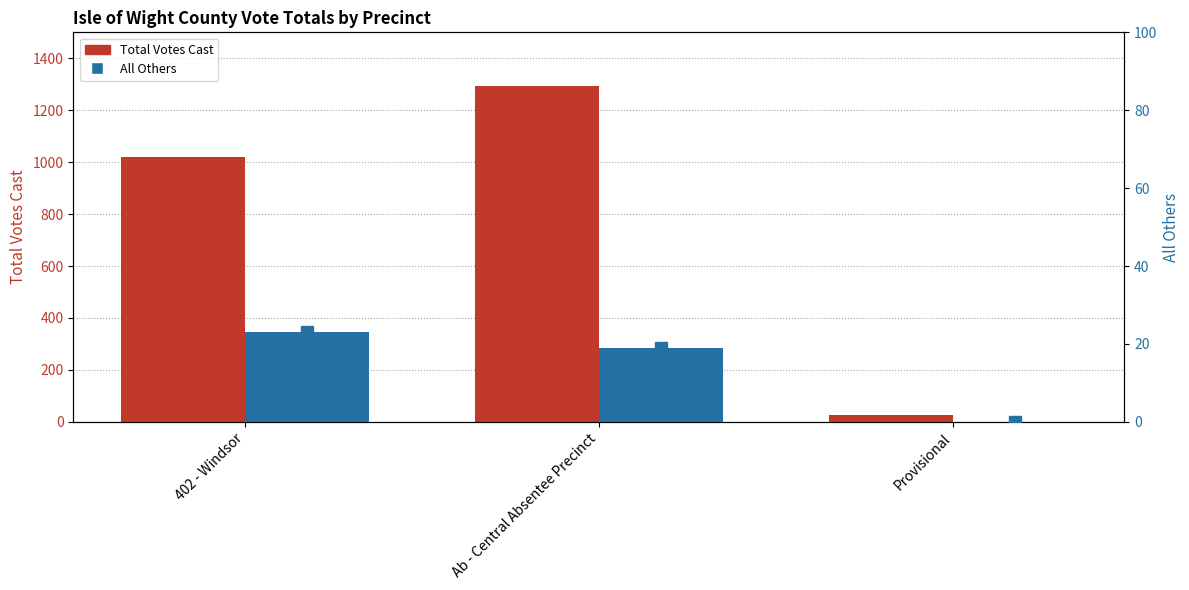

List the labels in order of All Others value, largest first.

402 - Windsor, Ab - Central Absentee Precinct, Provisional